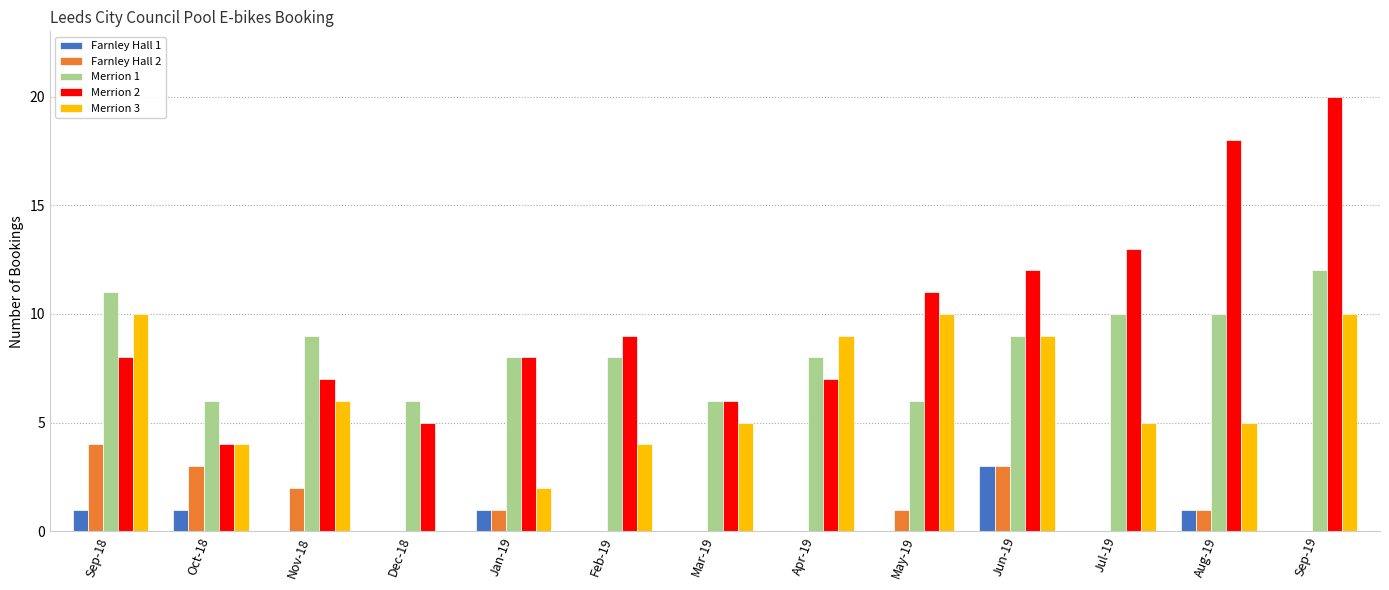

At which category is the sum across all series the highest?

Sep-19